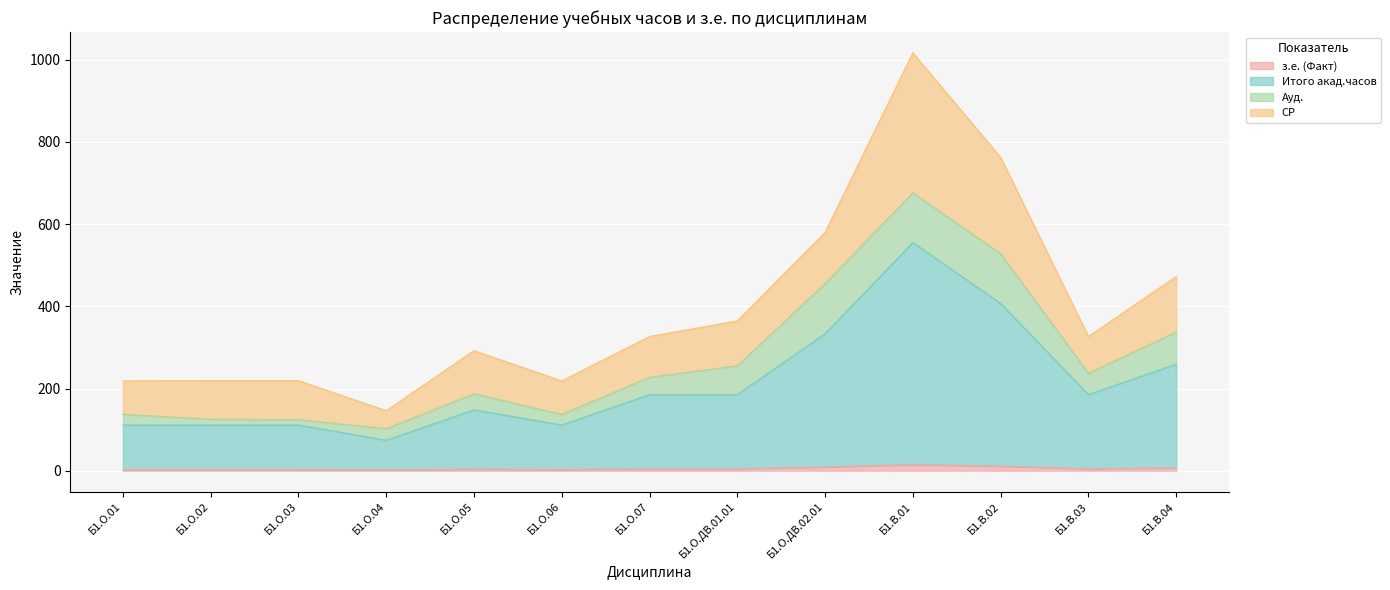

True or false: Итого акад.часов has more than 0 interior local peaks.

True